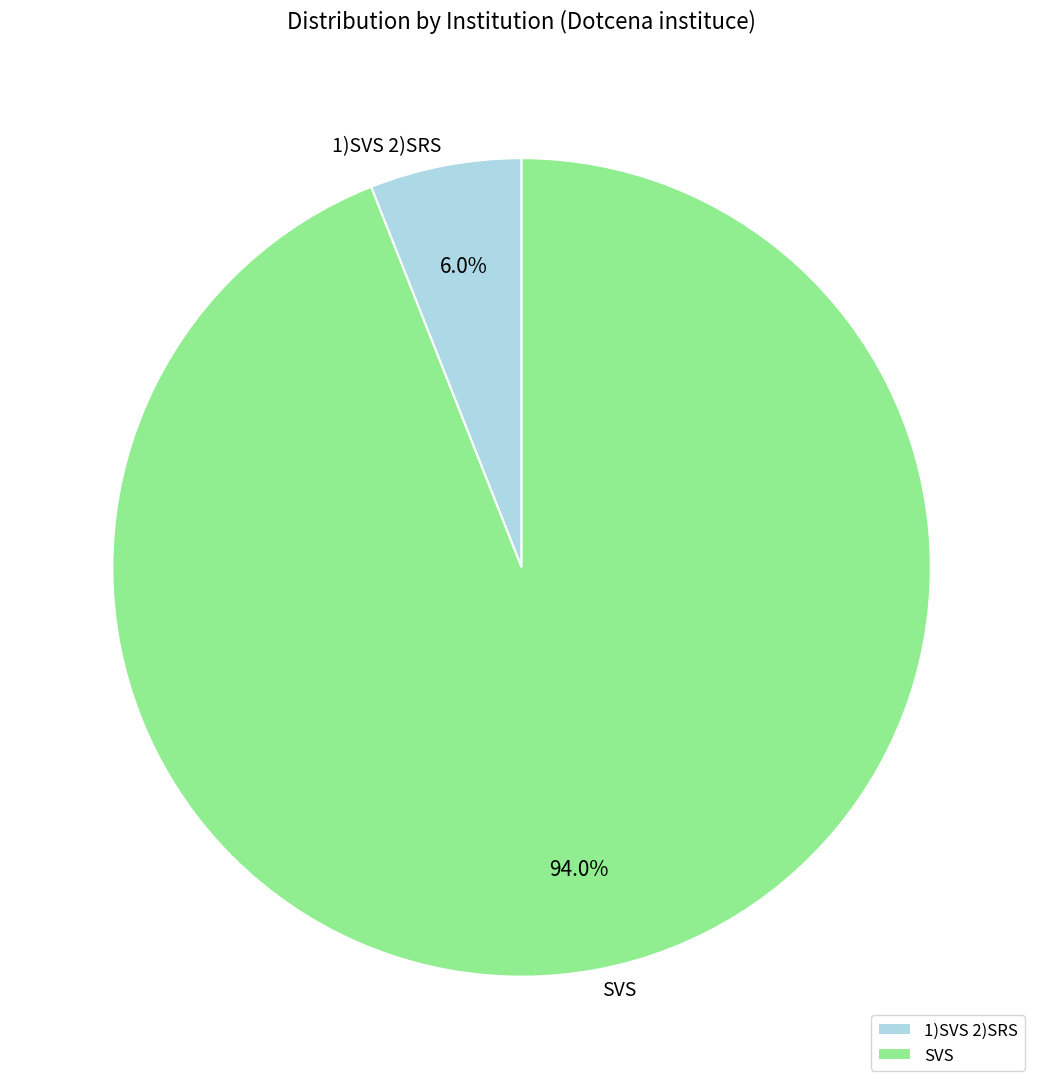

Rank the categories by value from highest to lowest.

SVS, 1)SVS 2)SRS